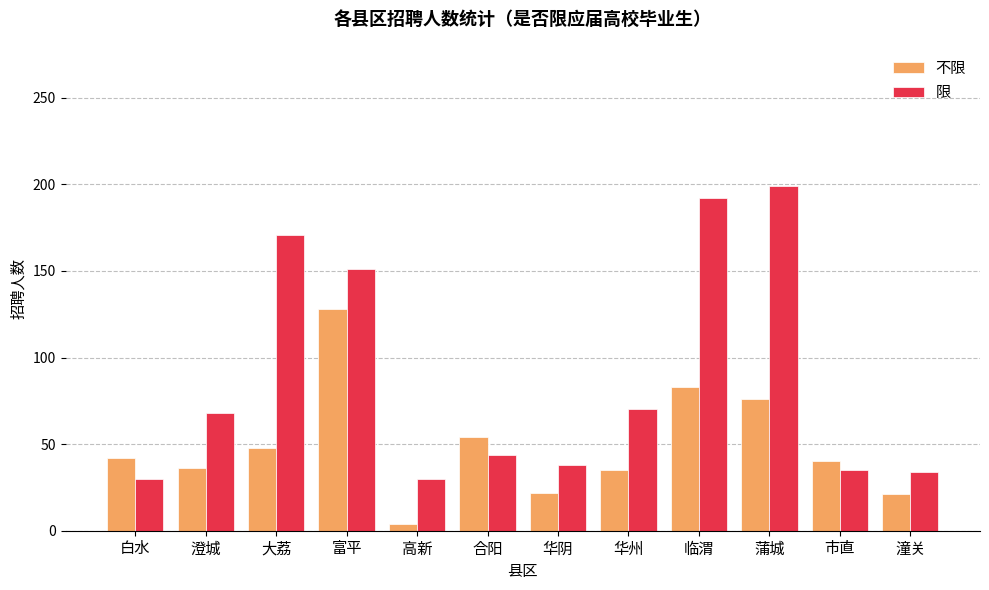

Which category has the highest value across all series?

蒲城